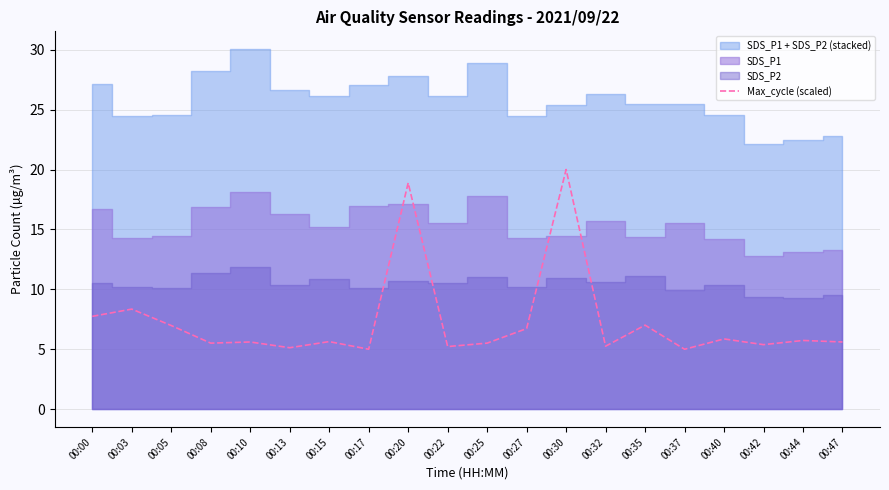

What is the highest value of the Max_cycle (scaled) series?

20.0